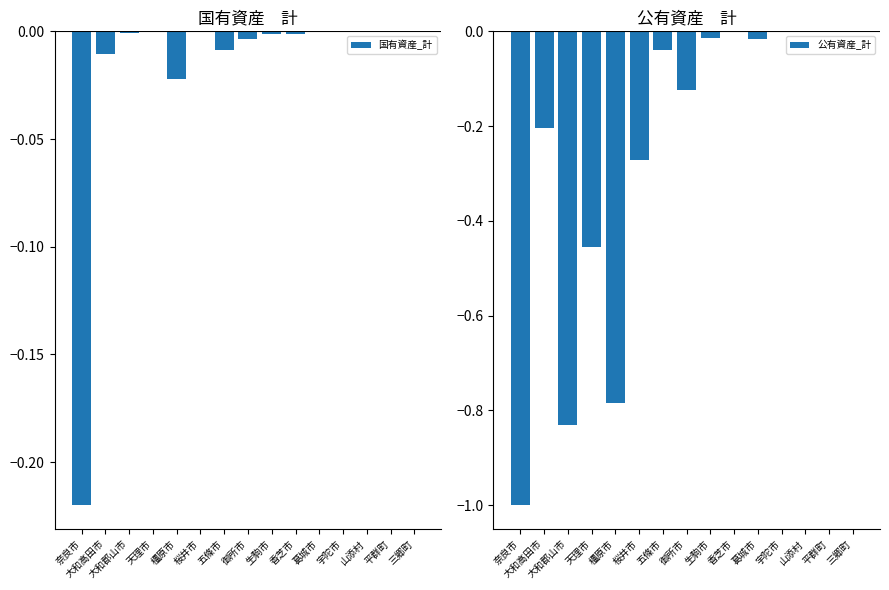

What is the label of the 9th bar from the right?

五條市